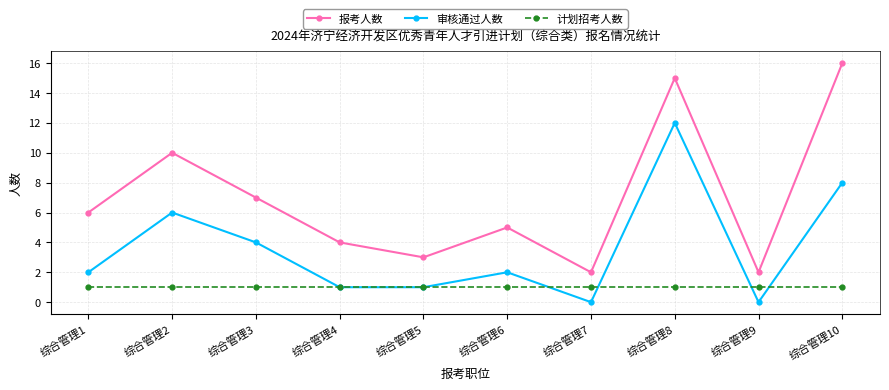

How many distinct data groups are displayed?

3